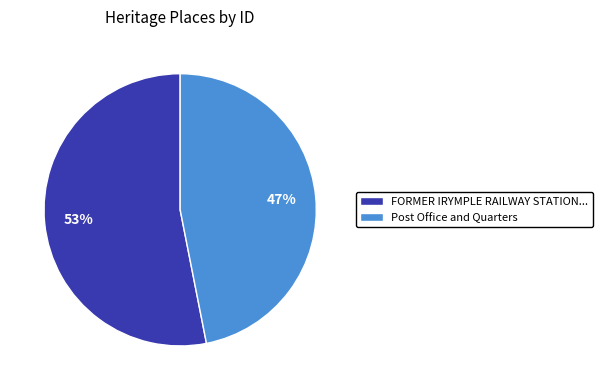

Rank the categories by value from lowest to highest.

Post Office and Quarters, FORMER IRYMPLE RAILWAY STATION...